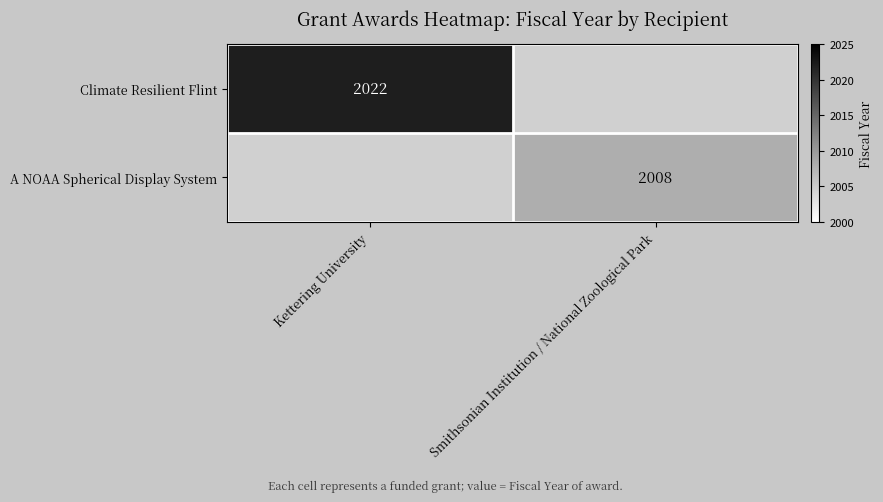

Which has a higher value, Smithsonian Institution / National Zoological Park or Kettering University?

Kettering University